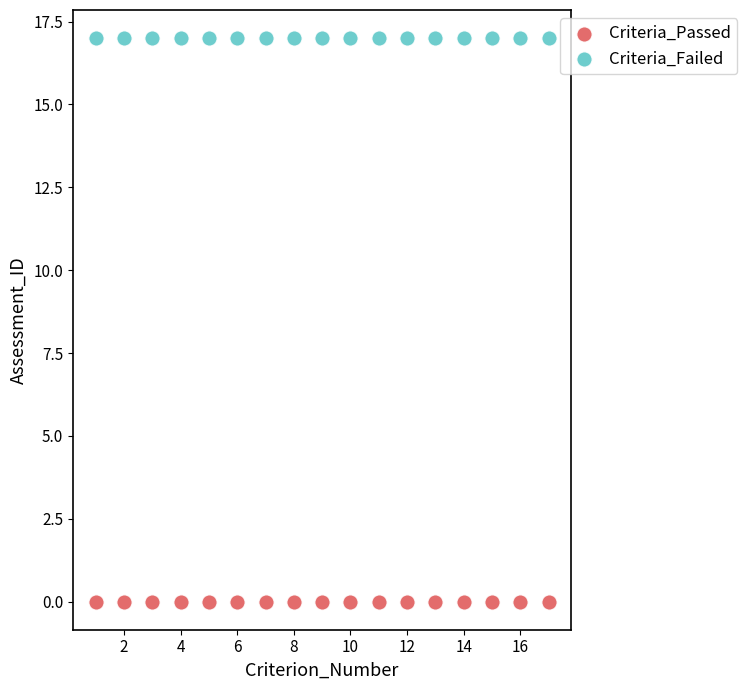

Which series contains the lowest Y value?

Criteria_Passed